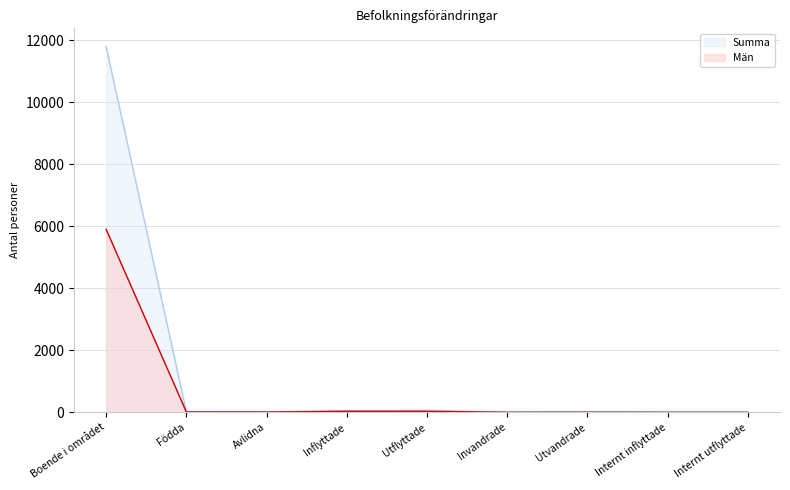

True or false: Summa and Män intersect in this chart.

False